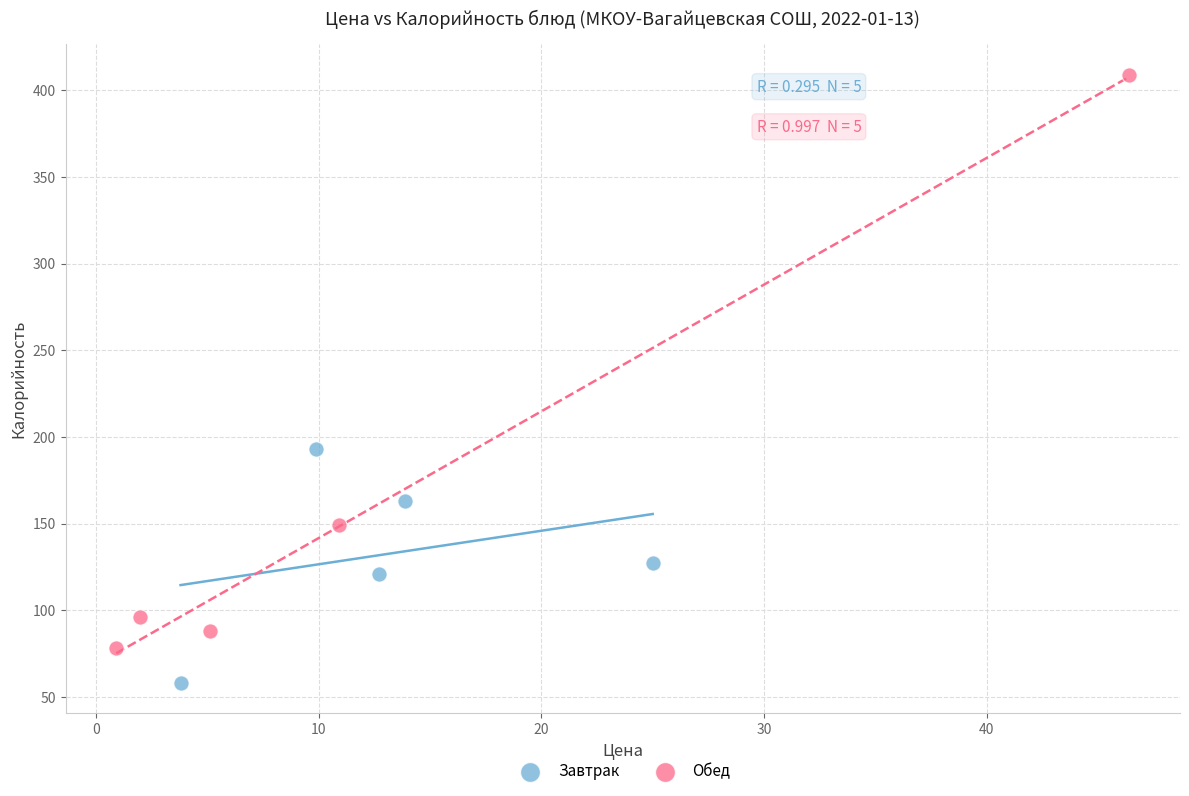

Which series contains the lowest Y value?

Завтрак